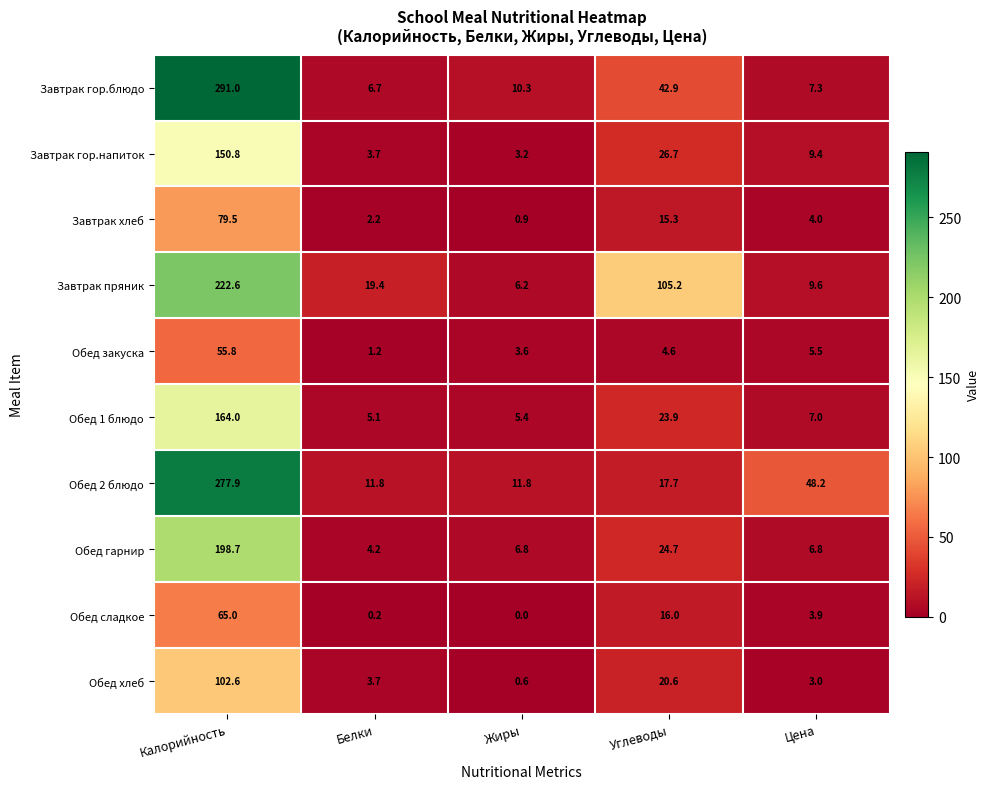

What is the difference between the highest and lowest values at Цена?

45.2